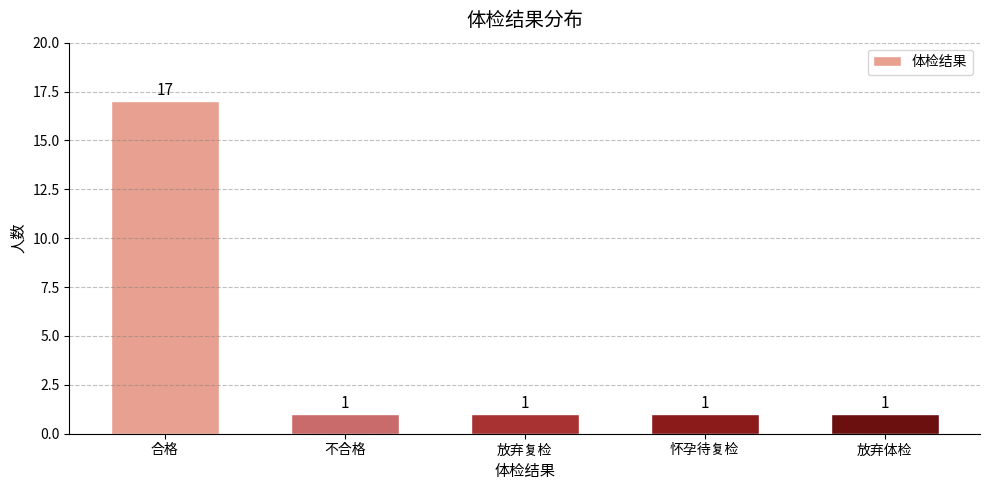

Reading left to right, list all the values displayed in this chart.

17	1	1	1	1